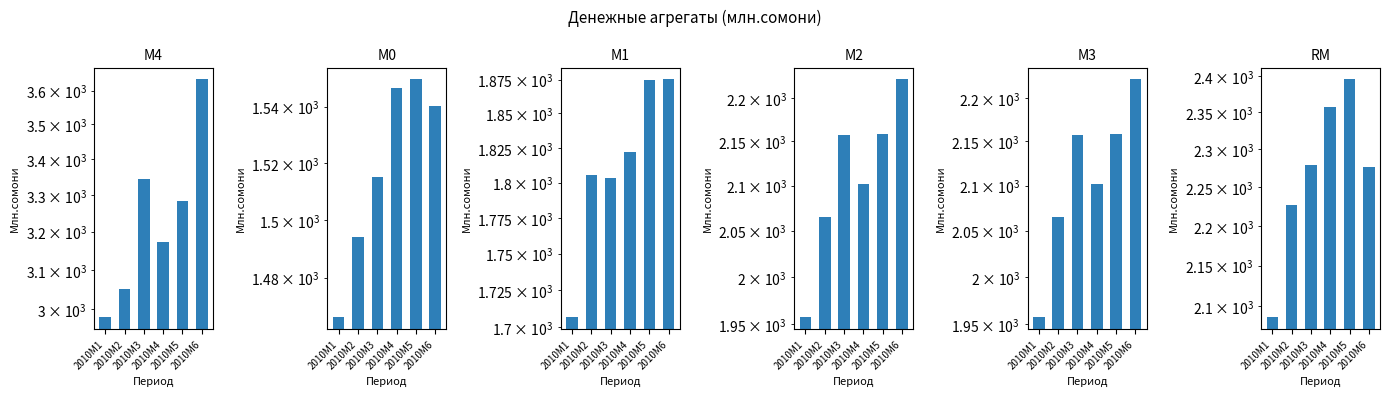

Rank the series at 2010M1 from lowest to highest value.

M0, M1, M2, M3, RM, M4